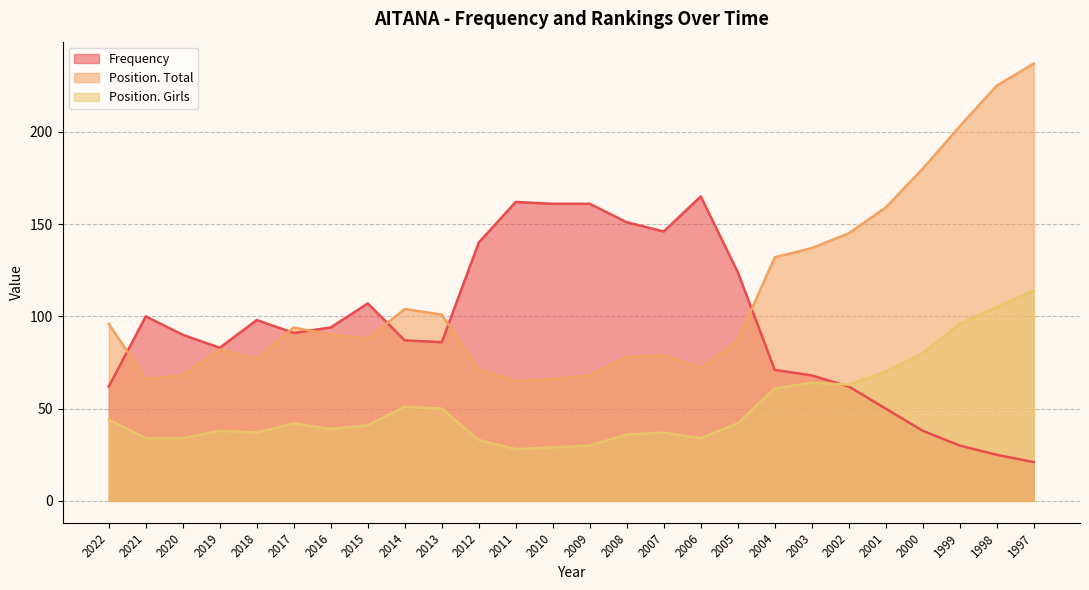

How many categories are shown in the chart?

26